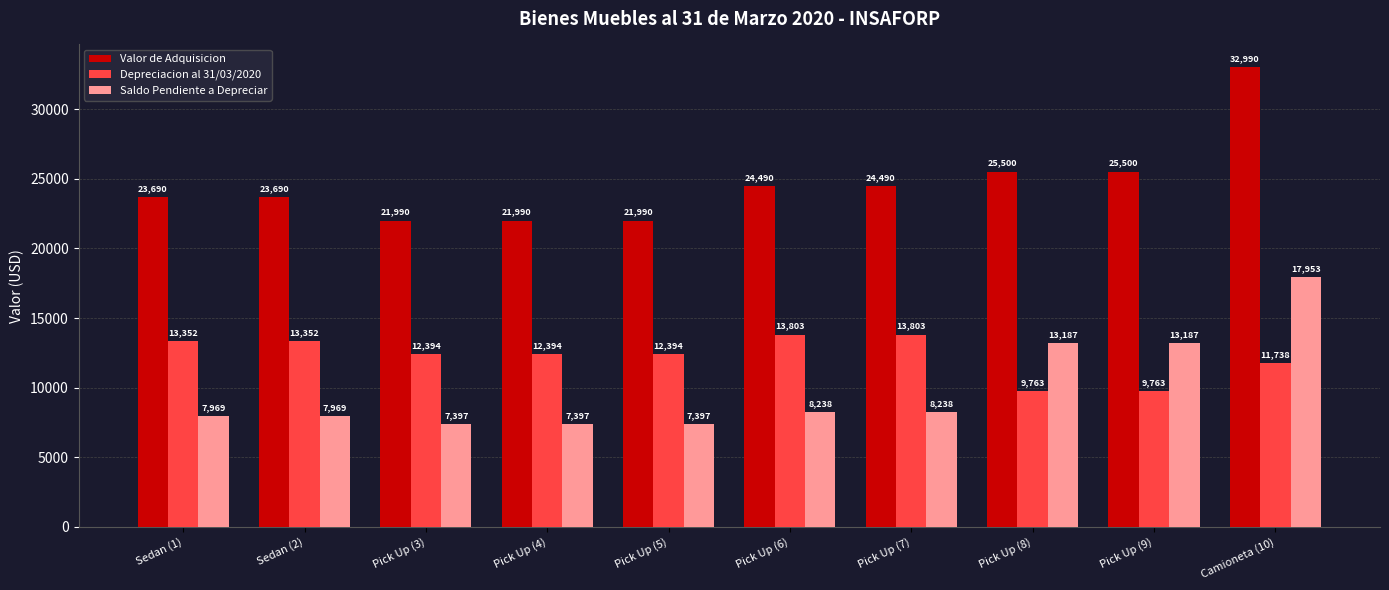

The Depreciacion al 31/03/2020 series shows 19316 at Pick Up (5). True or false?

False